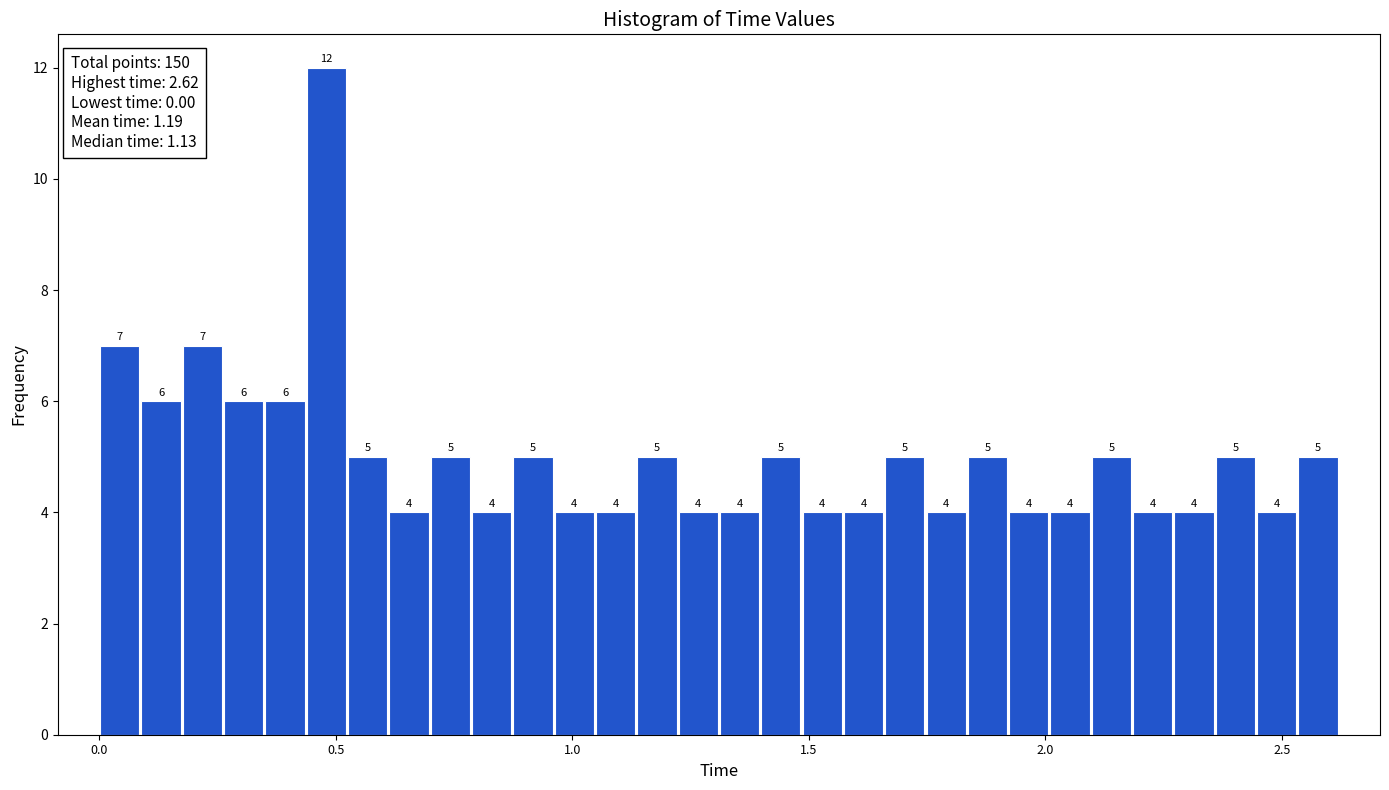

Read against the x-axis, roughly where is the centre of the tallest bar?

0.50